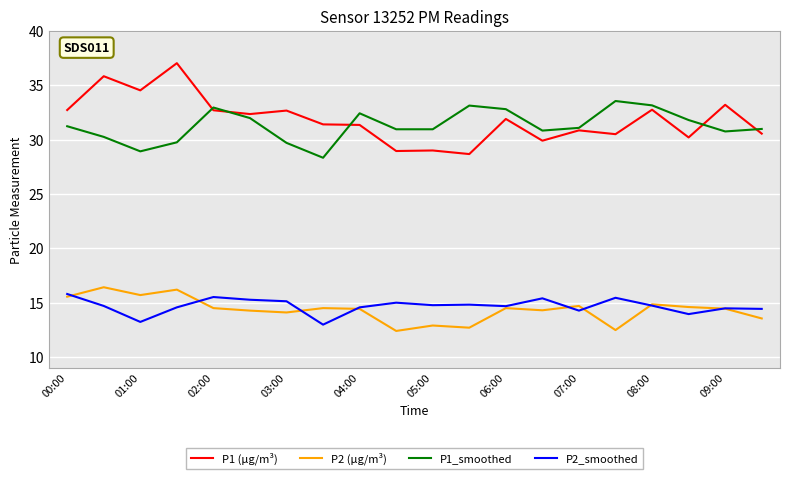

True or false: P1 (µg/m³) and P2_smoothed cross at least once.

False